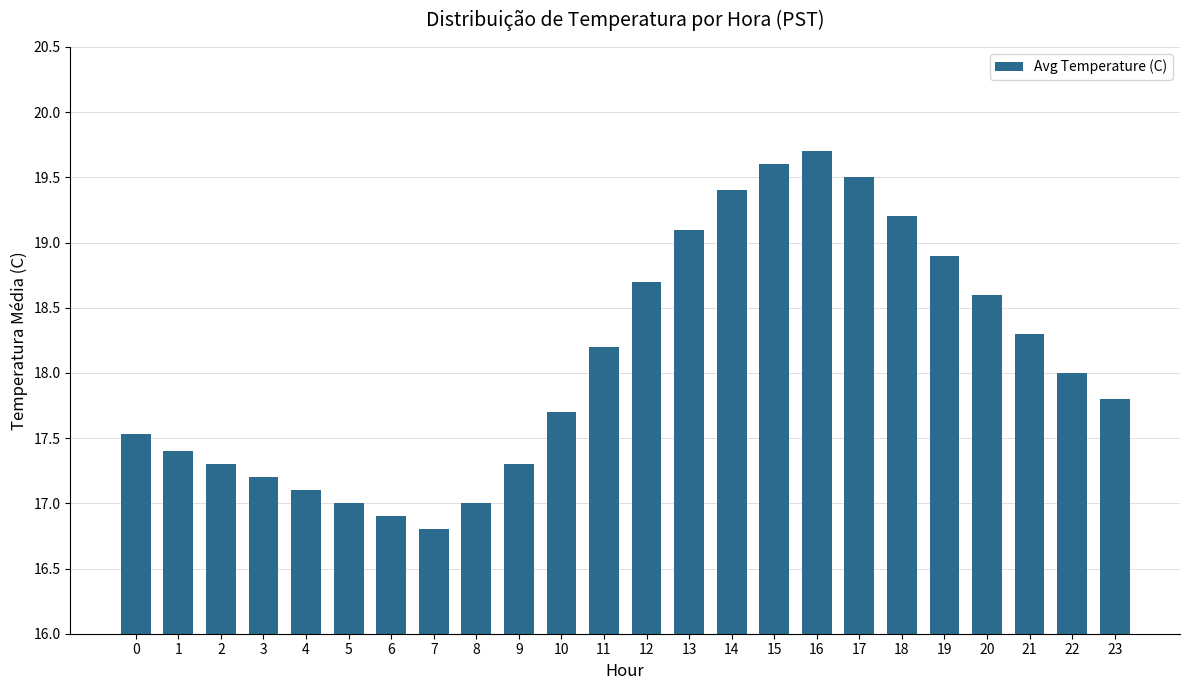

Are the bars grouped side by side (vs. stacked)?

No